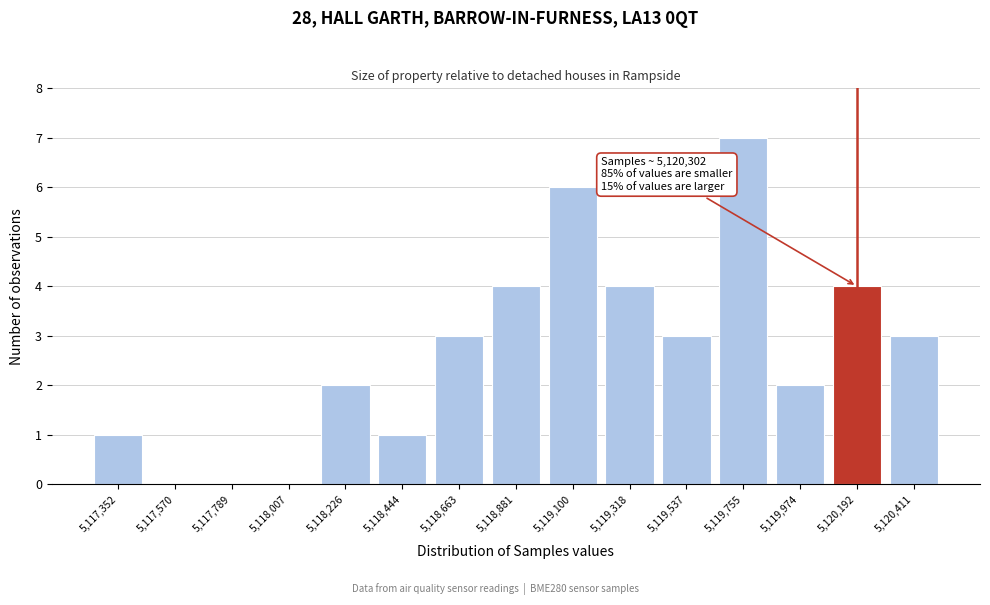

Reading left to right, transcribe all the data shown in this chart.

5,117,352=1	5,117,570=0	5,117,789=0	5,118,007=0	5,118,226=2	5,118,444=1	5,118,663=3	5,118,881=4	5,119,100=6	5,119,318=4	5,119,537=3	5,119,755=7	5,119,974=2	5,120,192=4	5,120,411=3